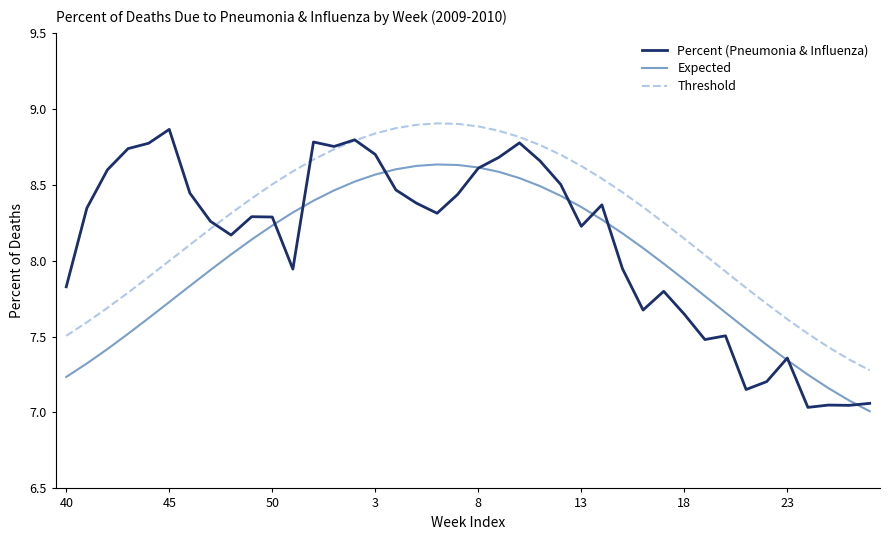

What are all the series names shown in the legend?

Percent (Pneumonia & Influenza), Expected, Threshold